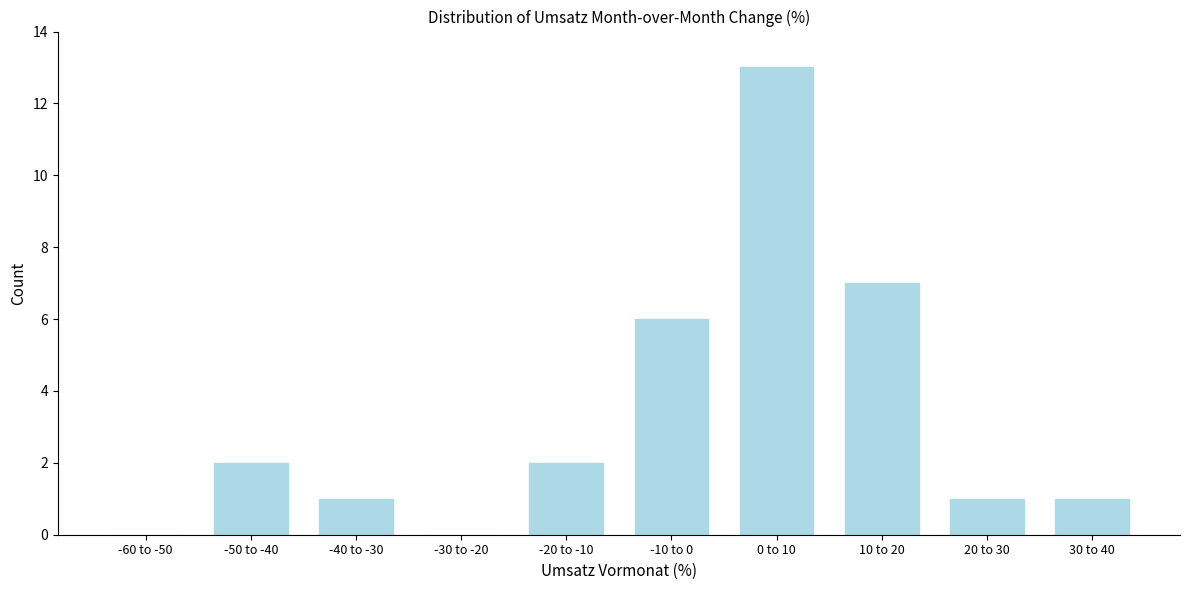

Reading left to right, list all the values displayed in this chart.

-60 to -50=0	-50 to -40=2	-40 to -30=1	-30 to -20=0	-20 to -10=2	-10 to 0=6	0 to 10=13	10 to 20=7	20 to 30=1	30 to 40=1